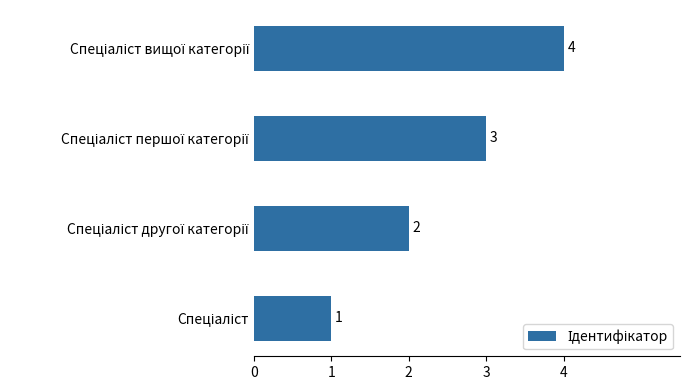

What is the maximum value shown in the chart?

4